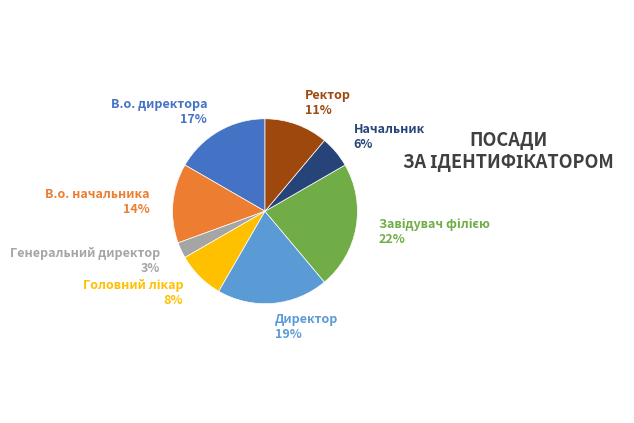

How many slices are in this pie chart?

8